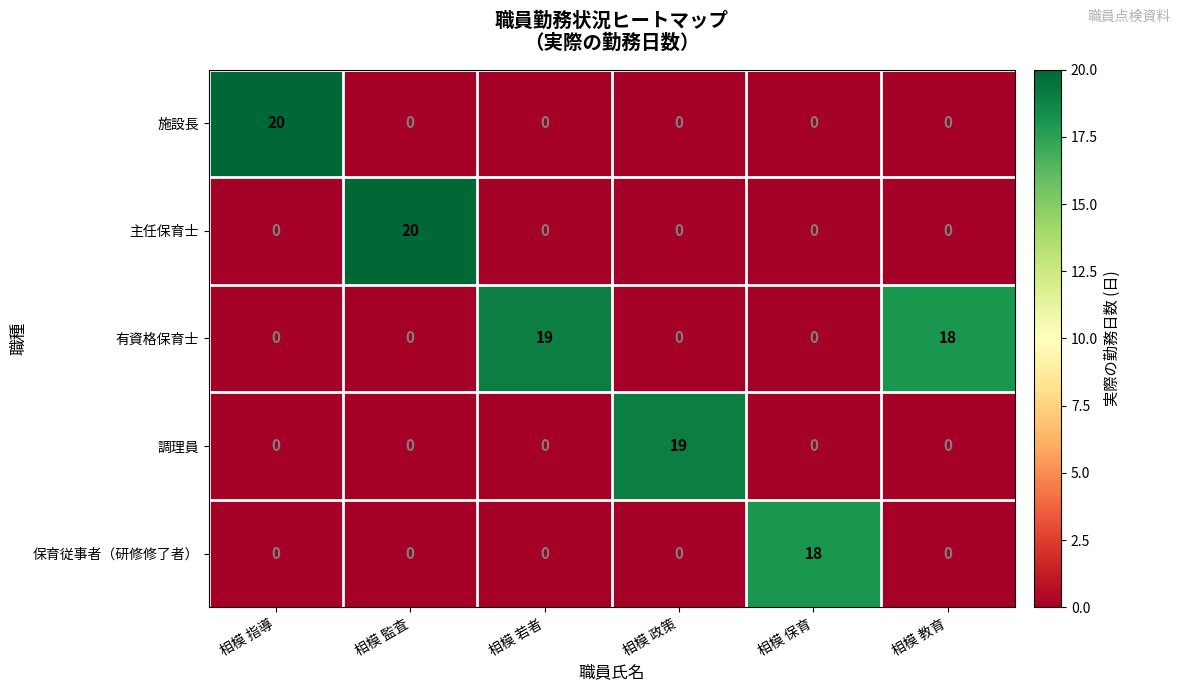

What is the total value across all series at 相模 若者?

19